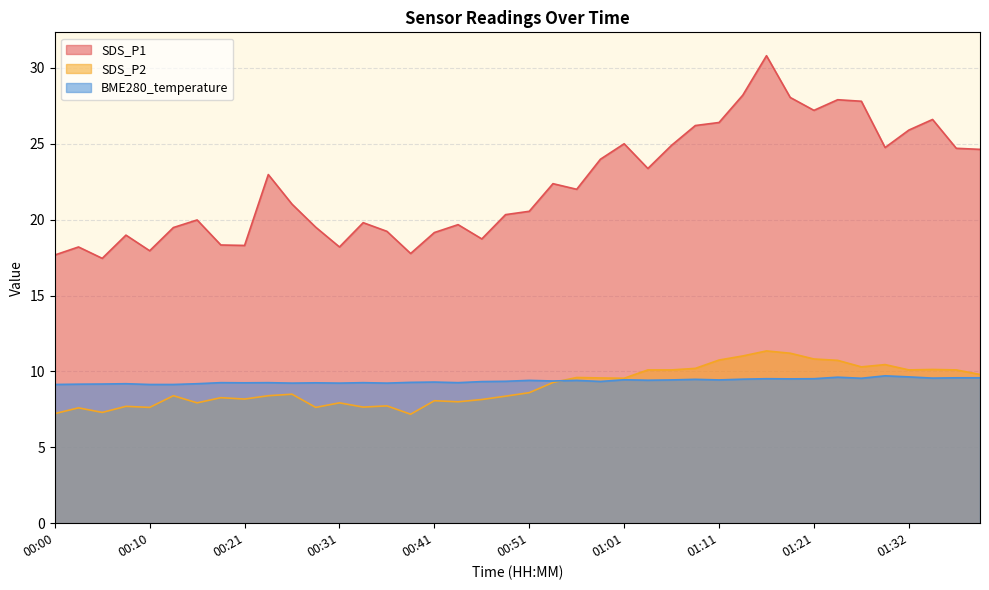

Which has a higher value, 00:16 or 01:09?

01:09